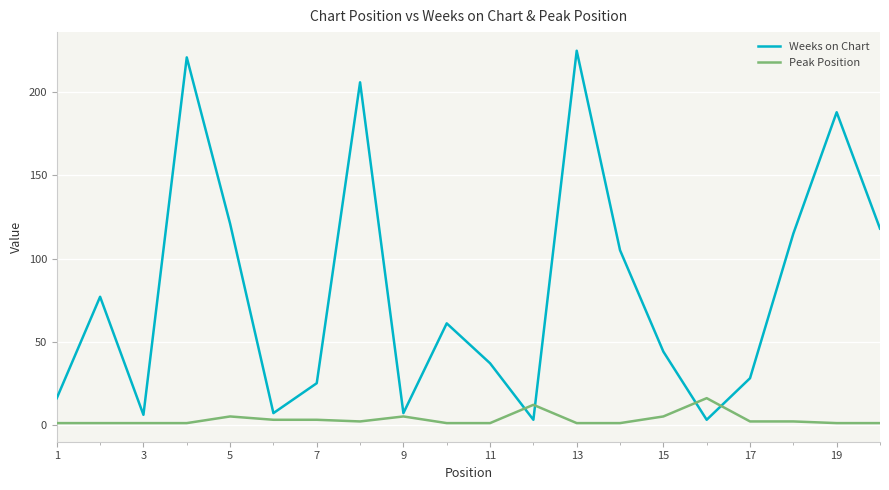

What is the maximum value shown in the chart?

225